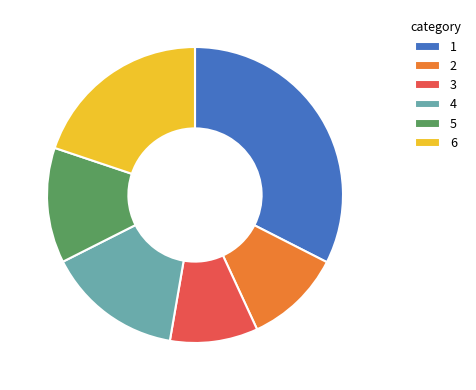

Which slice is the largest?

1